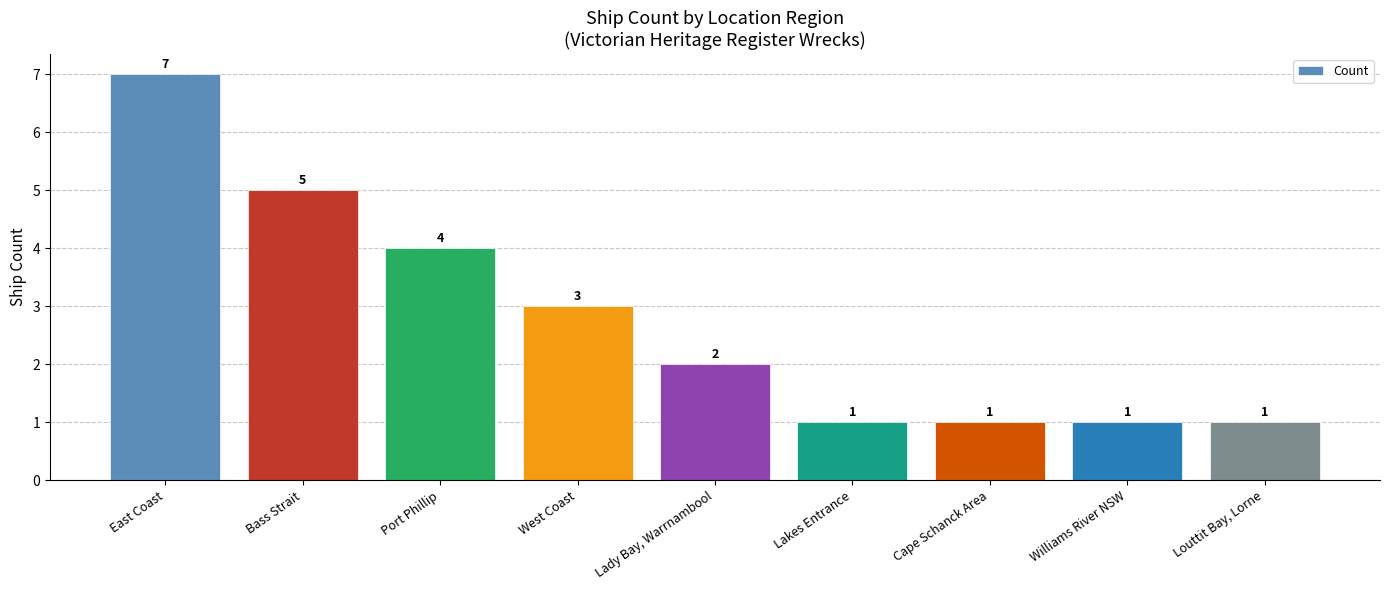

Reading left to right, extract all data points from this chart.

7	5	4	3	2	1	1	1	1